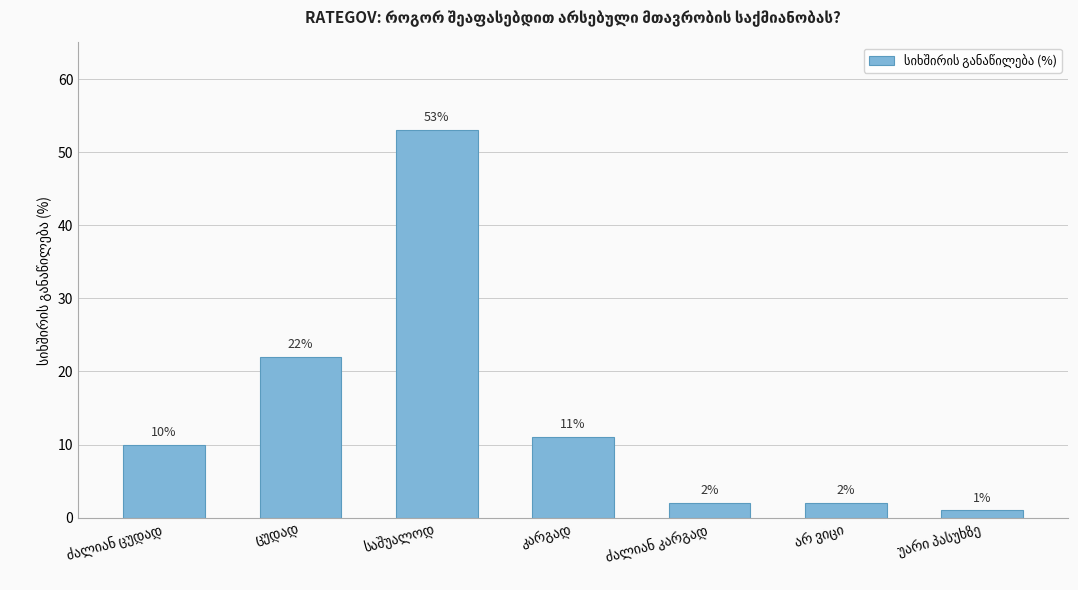

What is the value of the 2nd bar from the left?

22